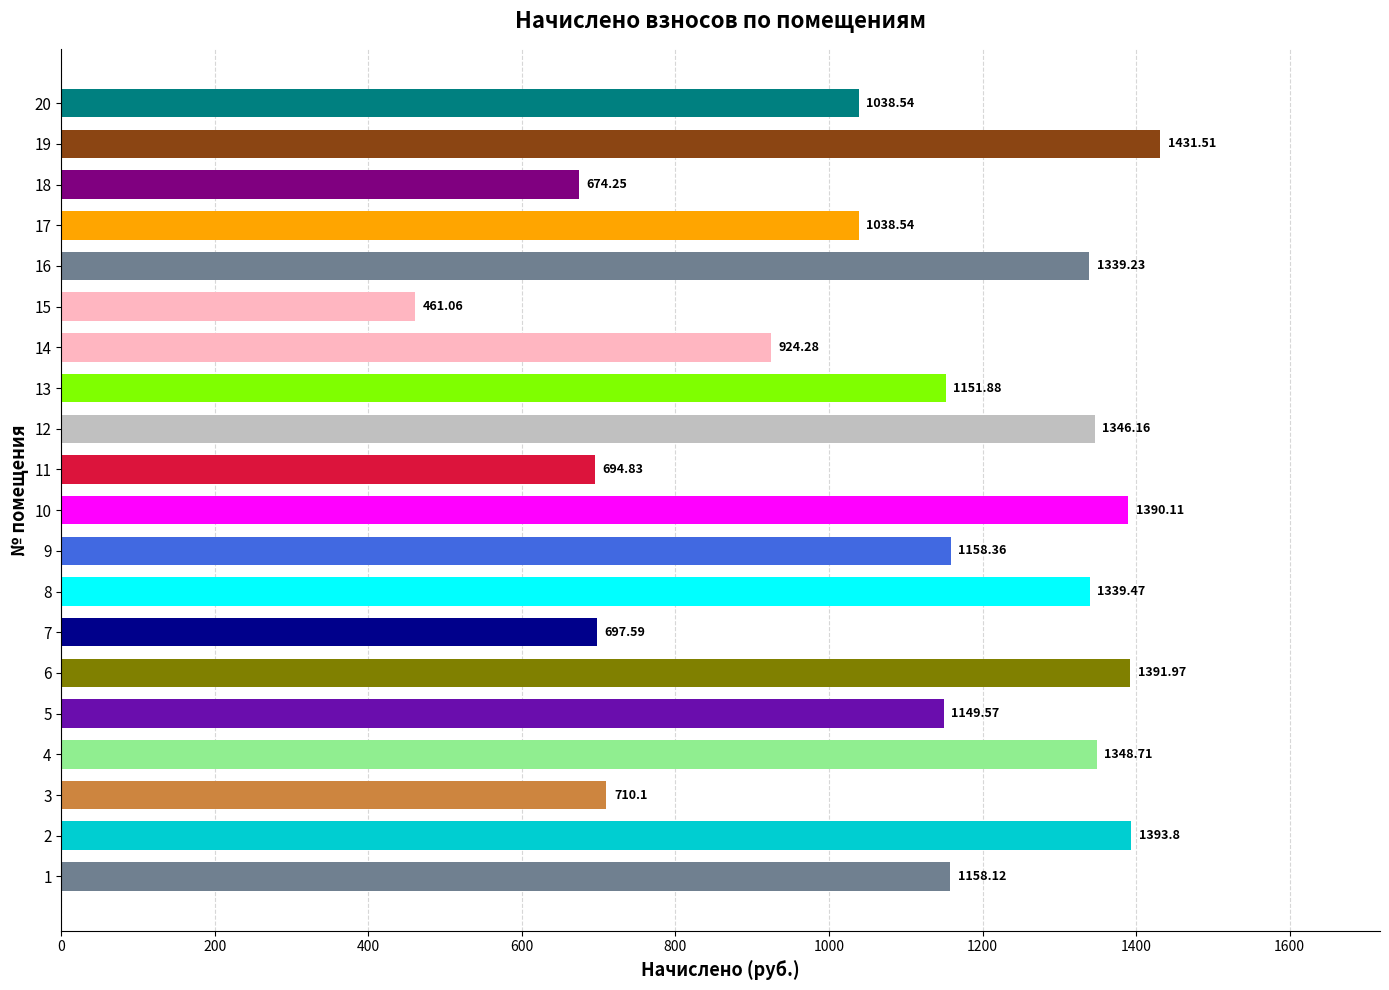

Approximately how many times larger is the value at 13 compared to 19?

0.8